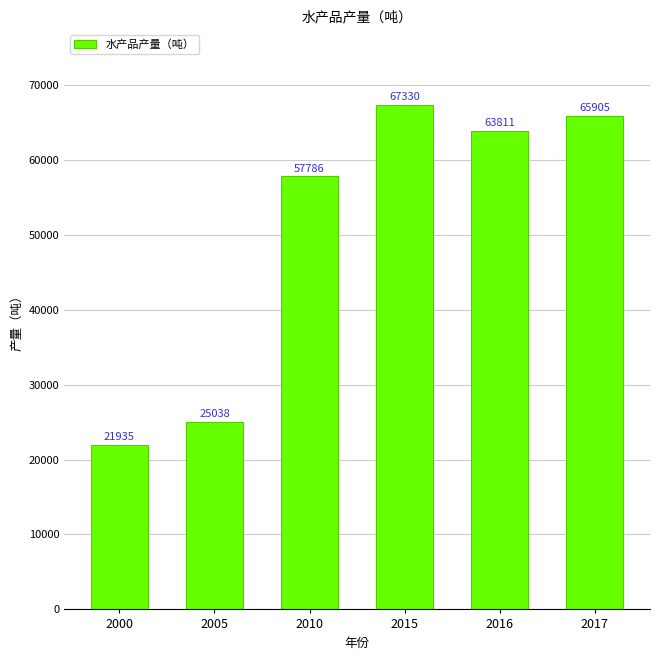

The chart shows a value of 24532 at 2017. True or false?

False